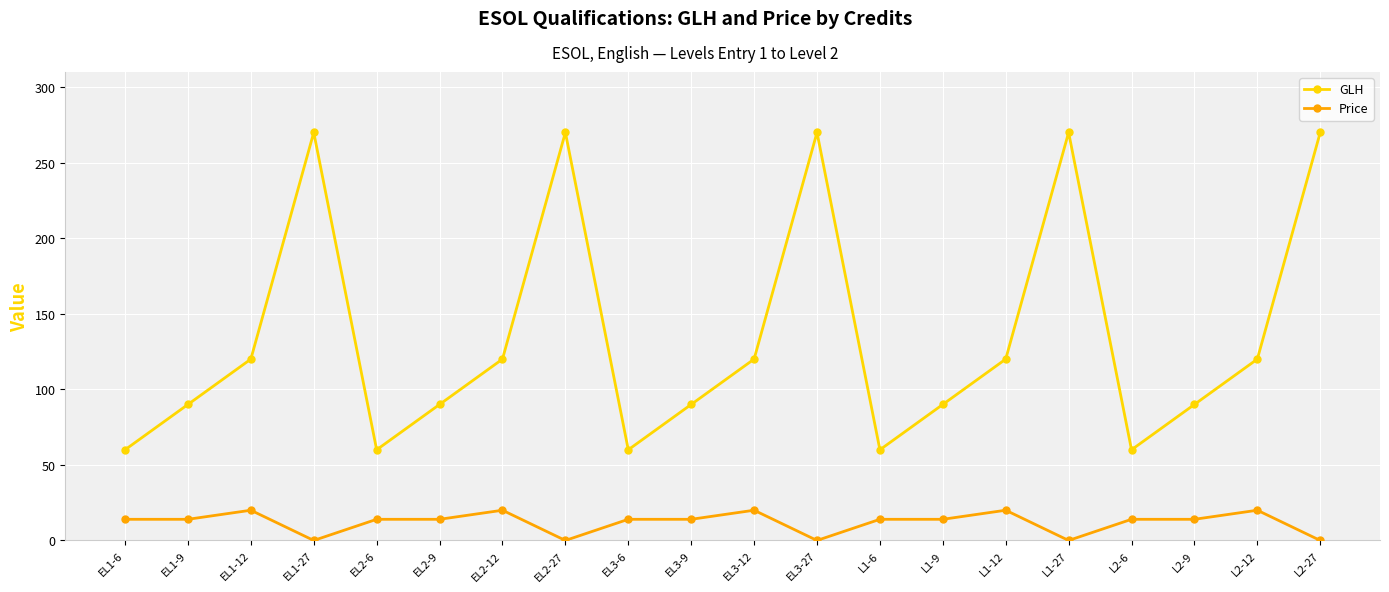

How many categories are shown in the chart?

20